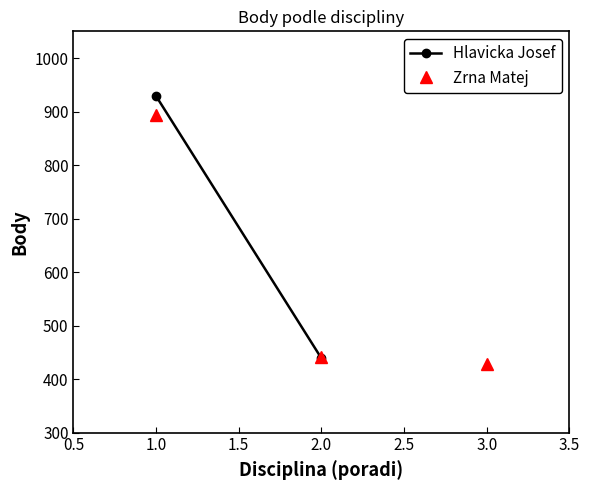

How many values are below 441?

1